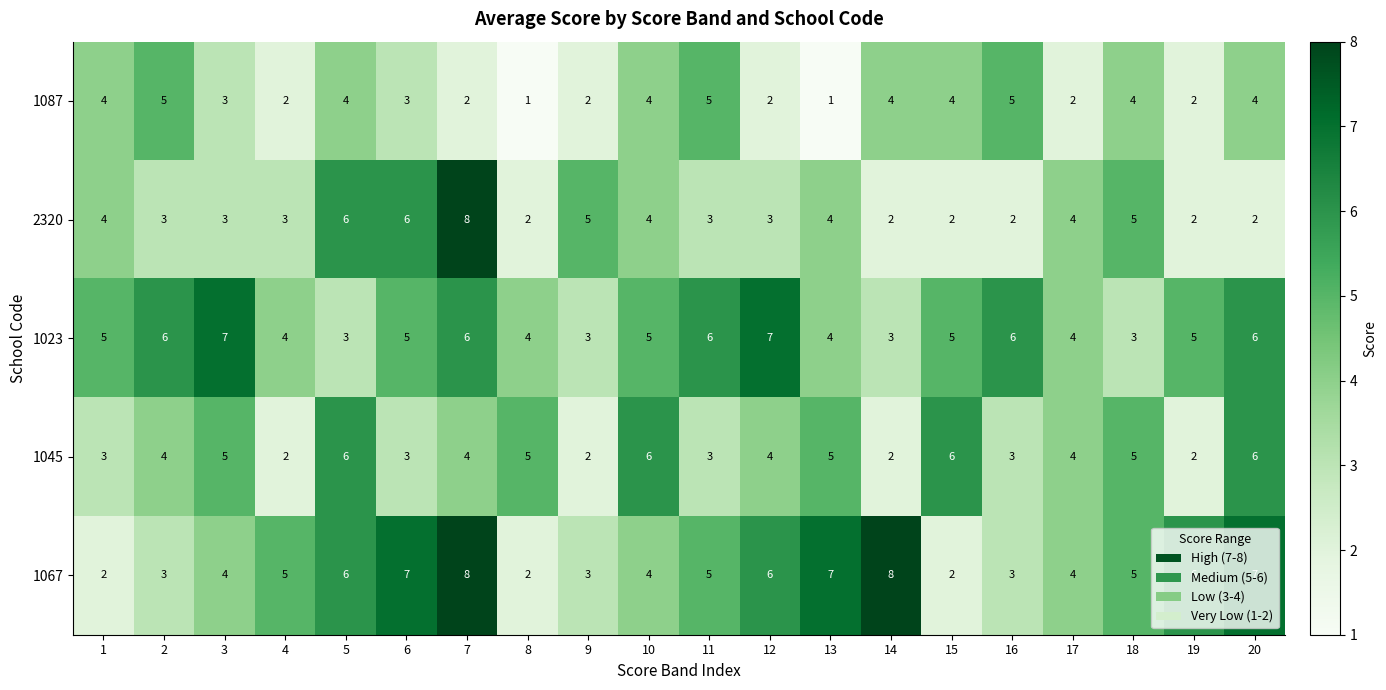

The 1067 series shows 3 at 8. True or false?

False